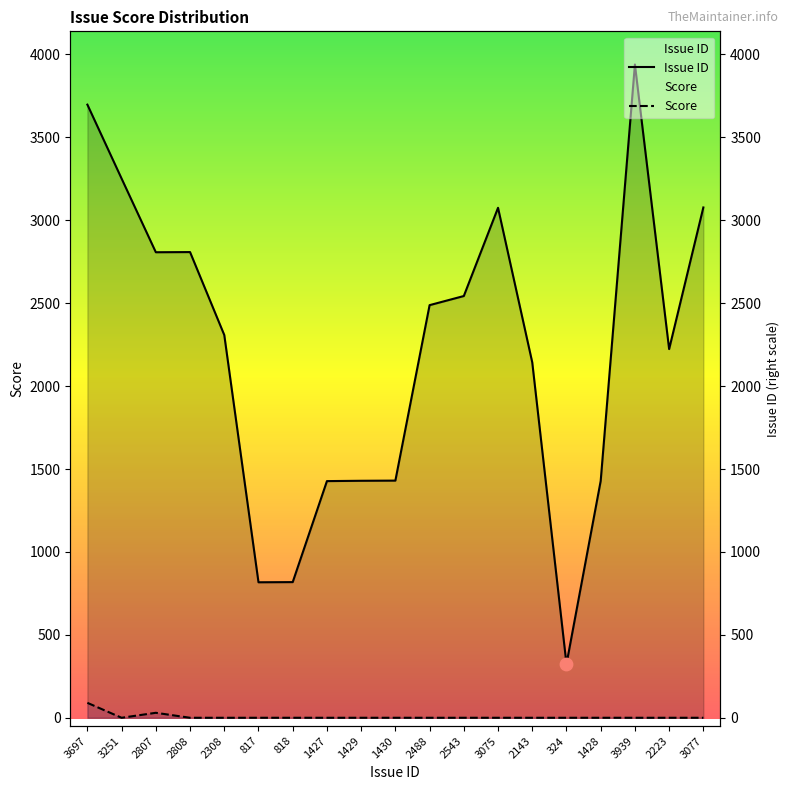

Which series has the largest Y range (max minus min)?

Issue ID